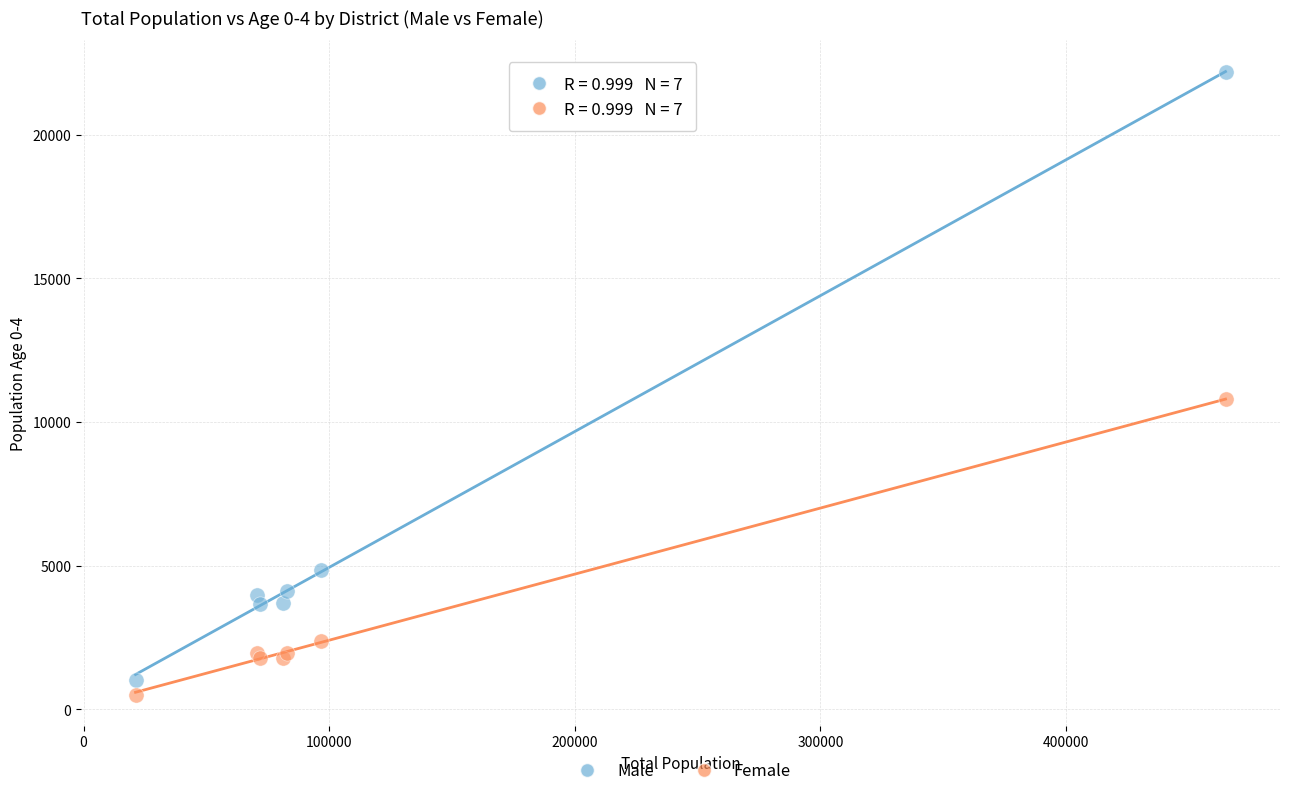

Which series contains the highest Y value?

Male